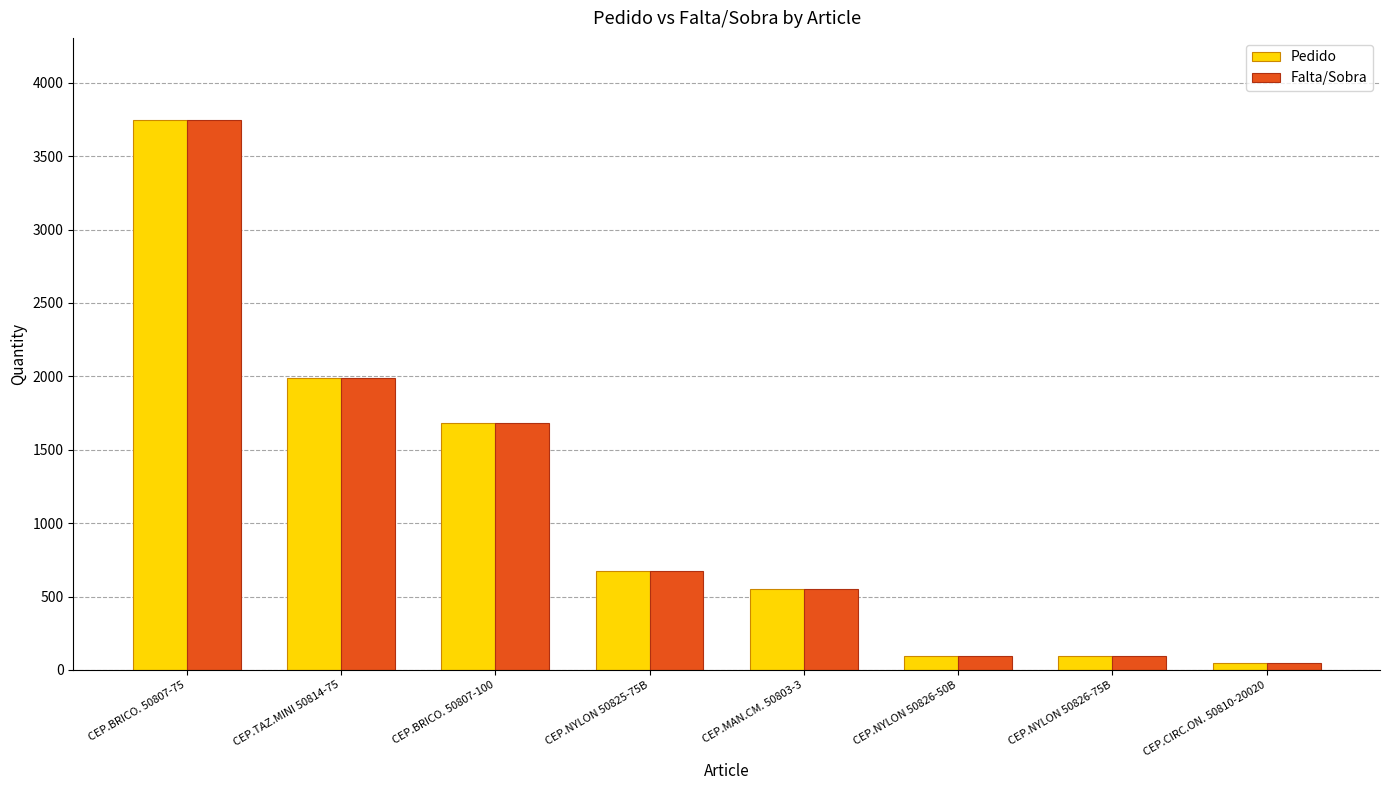

At which category is the sum across all series the highest?

CEP.BRICO. 50807-75